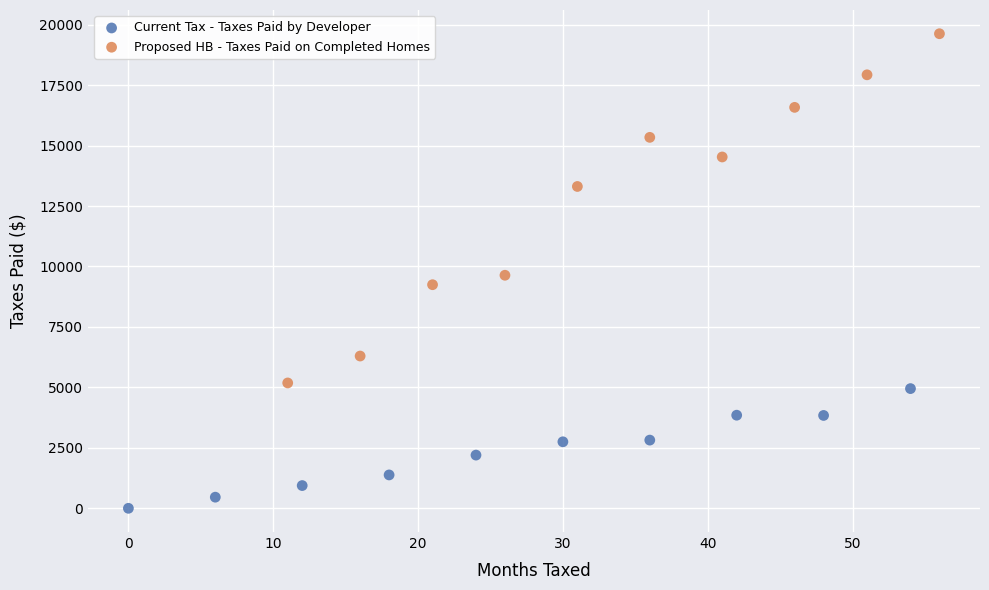

Which series reaches the maximum Y coordinate?

Proposed HB - Taxes Paid on Completed Homes